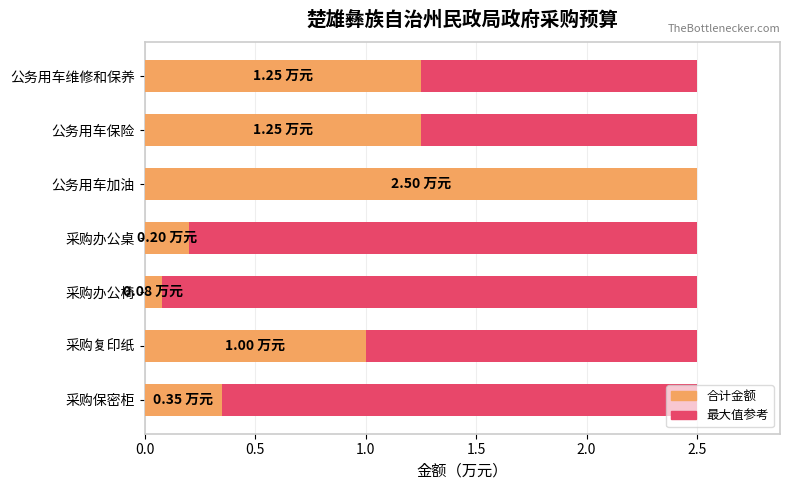

What is the total value across all series at 0.5?

1.6